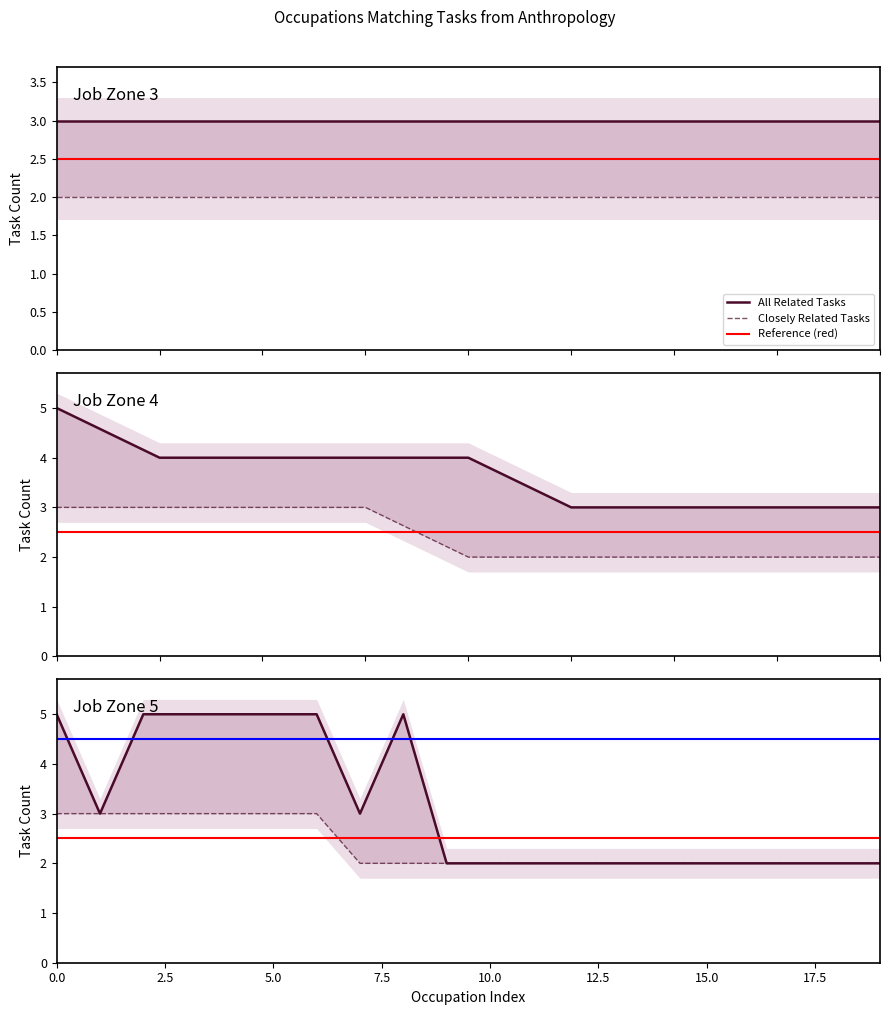

The value of All Related Tasks at Job Zone 5 is 4. True or false?

True